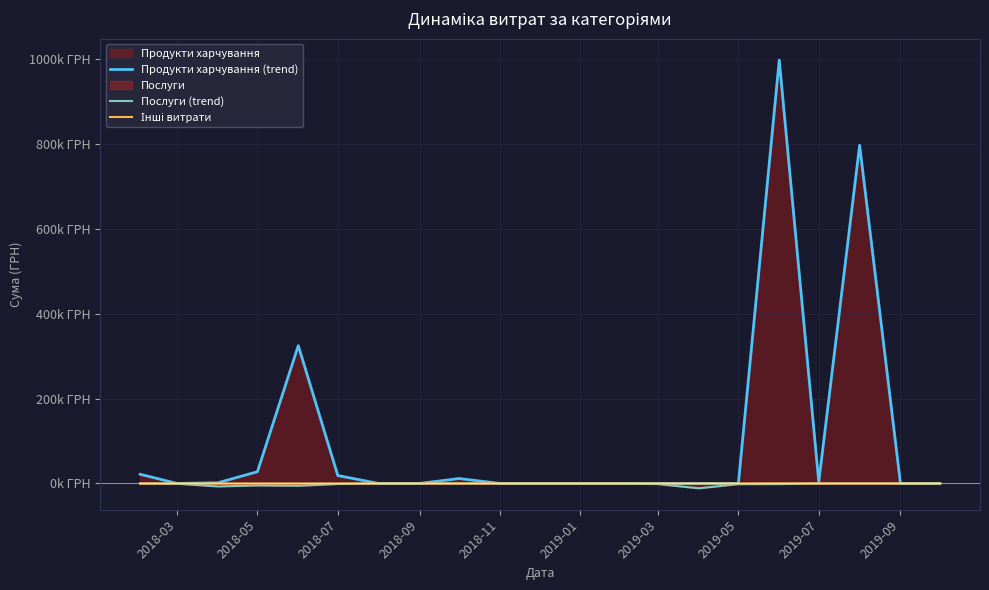

Is it true that Послуги (trend) equals 4718.9 at 2019-03?

False